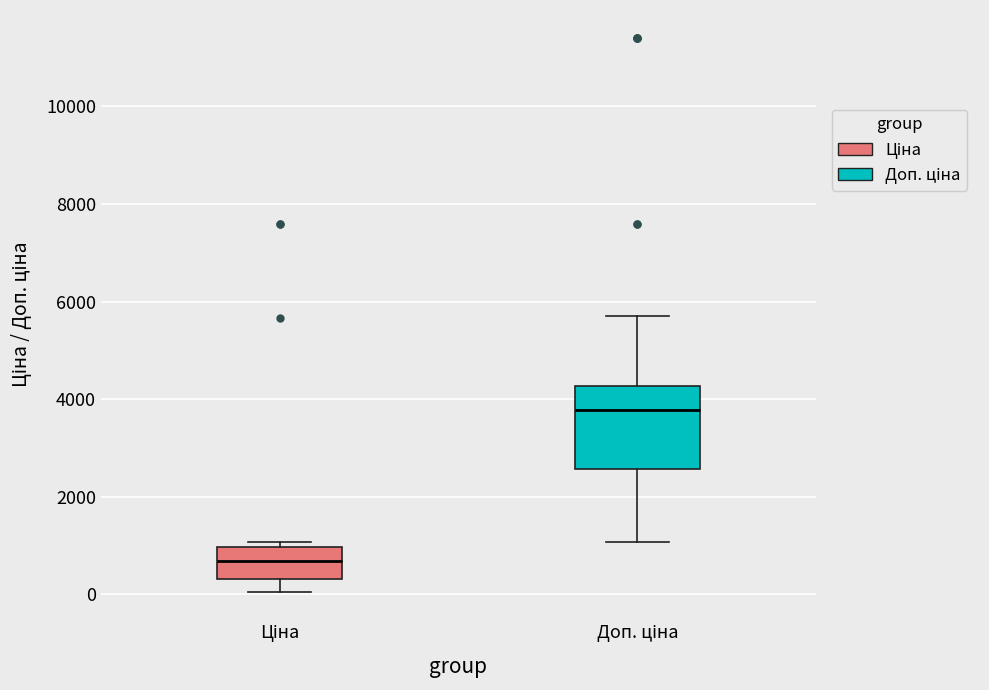

Comparing the boxes themselves (not the whiskers), which one is the tallest?

Доп. ціна